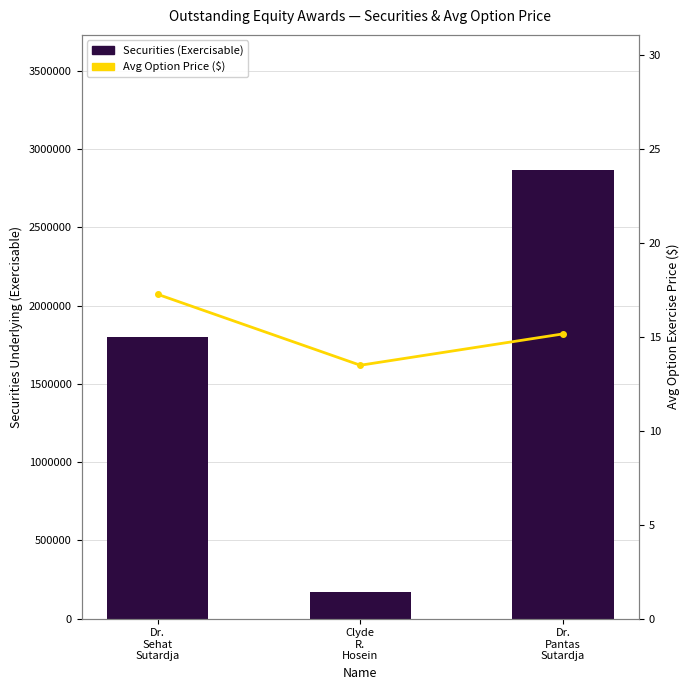

At which category does the chart reach its peak across all series?

Dr.
Pantas
Sutardja